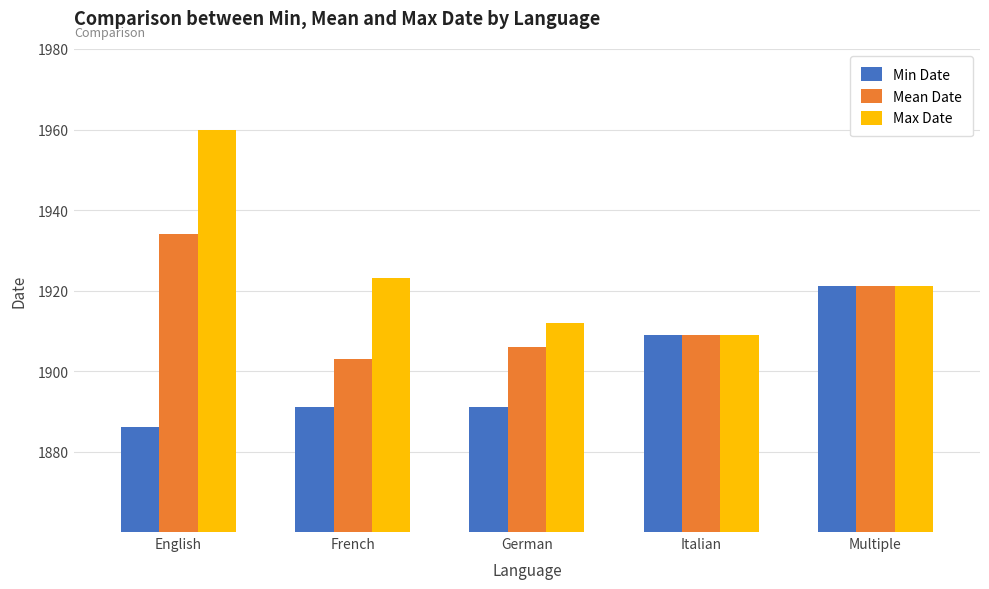

List the series in order of their peak value, highest first.

Max Date, Mean Date, Min Date